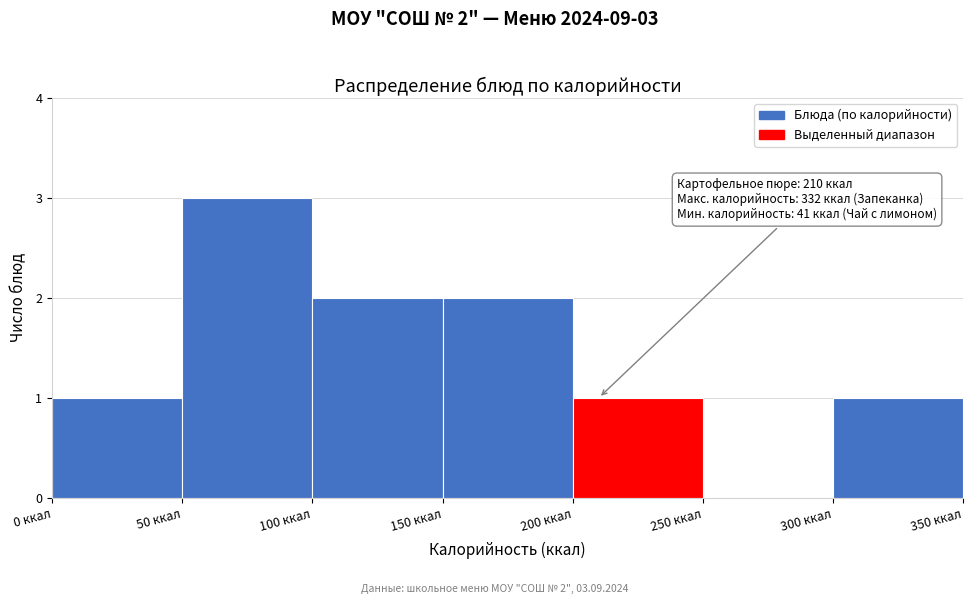

Over which range of the x-axis is the bar tallest?

50 to 100